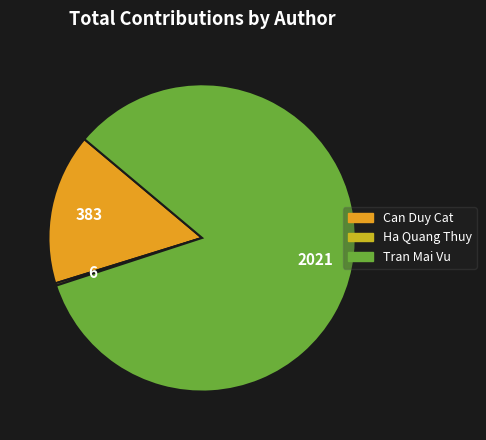

Is it true that Tran Mai Vu is 84% of the pie?

True